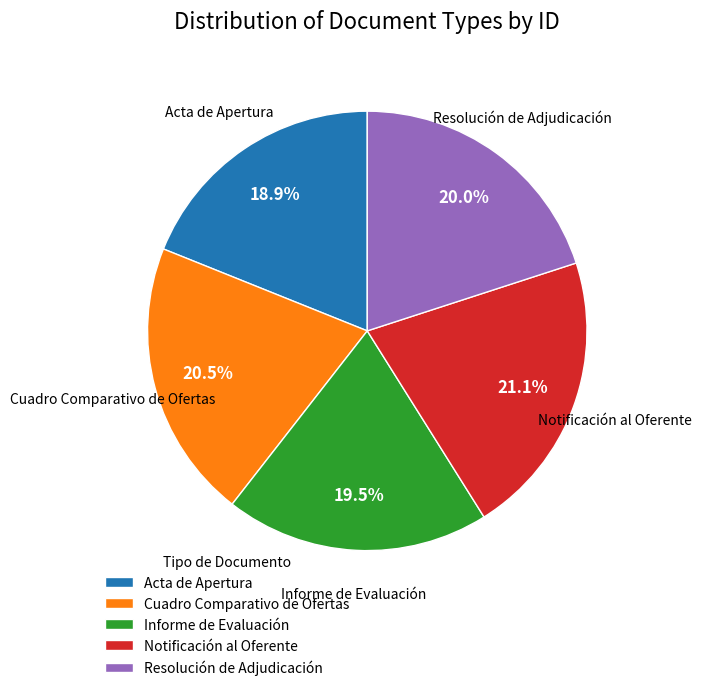

To the nearest percent, what is the difference between the Acta de Apertura and Resolución de Adjudicación slice percentages?

1%